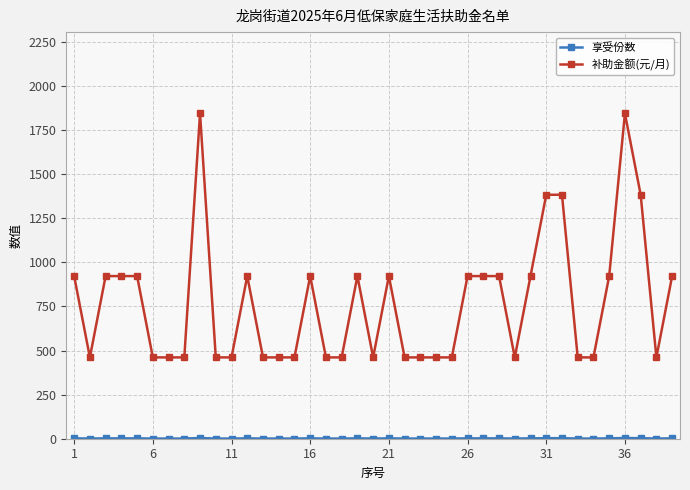

Which series has the largest total across all categories?

补助金额(元/月)